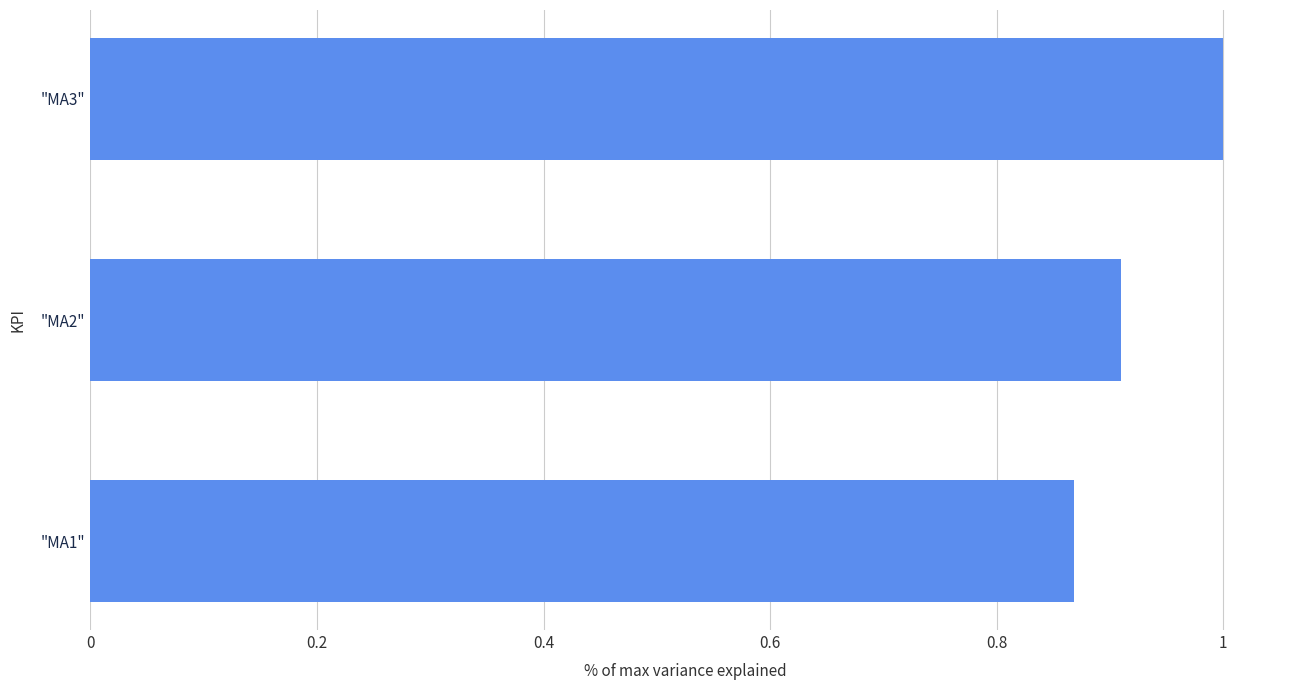

Which has a higher value, "MA1" or "MA2"?

"MA2"